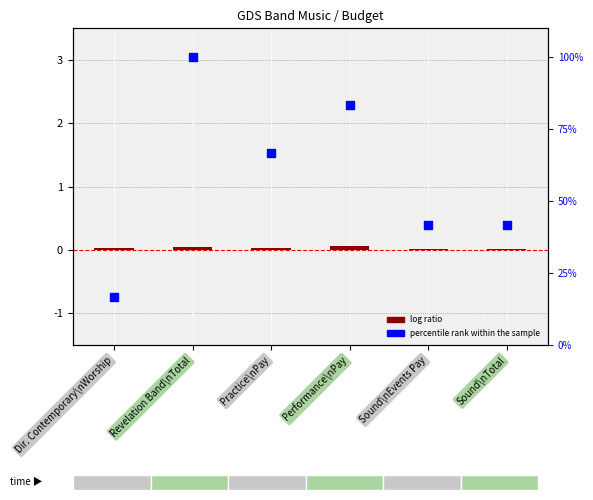

Which series has the largest total across all categories?

percentile rank within the sample